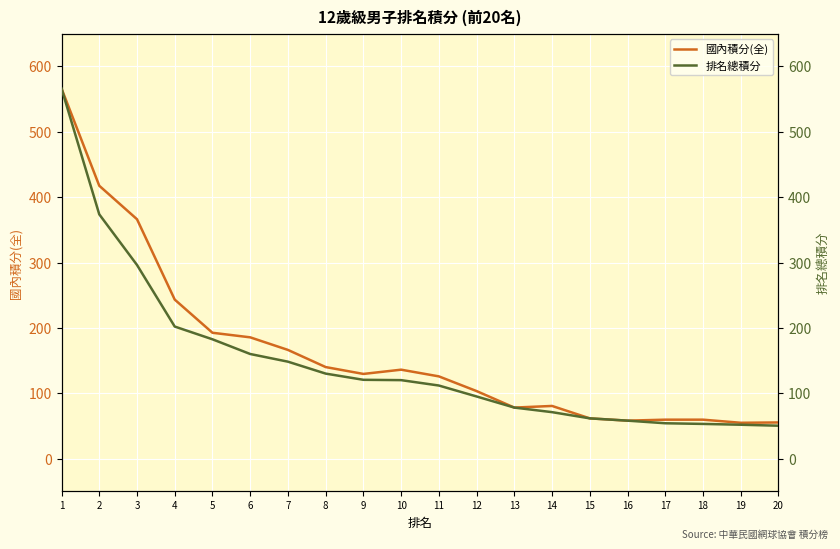

What is the sum of the 國內積分(全) values at 15 and 10?

197.5